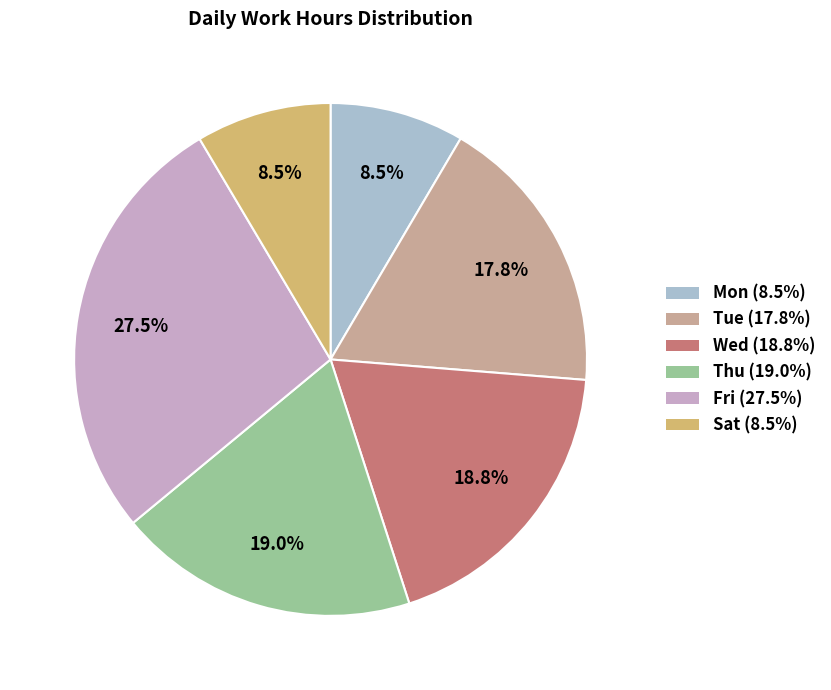

Count the number of slices in the pie.

6